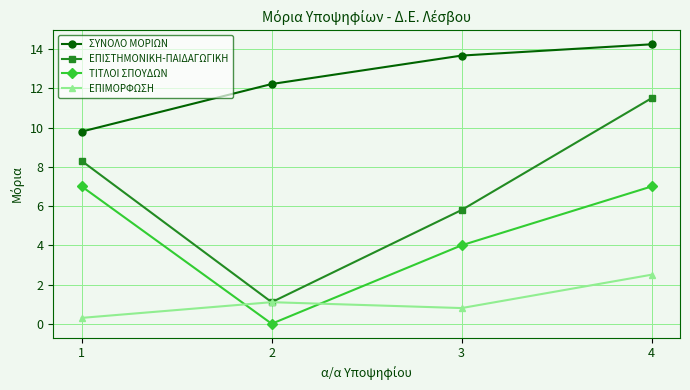

What is the spread (max minus min) of values at 2?

12.2